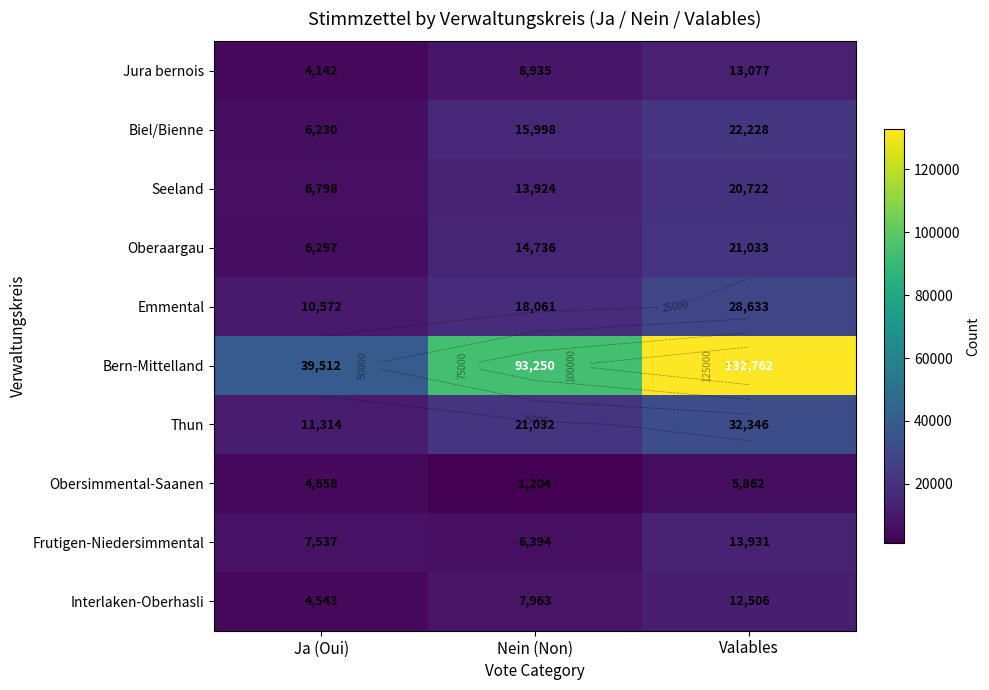

How many Interlaken-Oberhasli values are between 4543 and 12506?

3